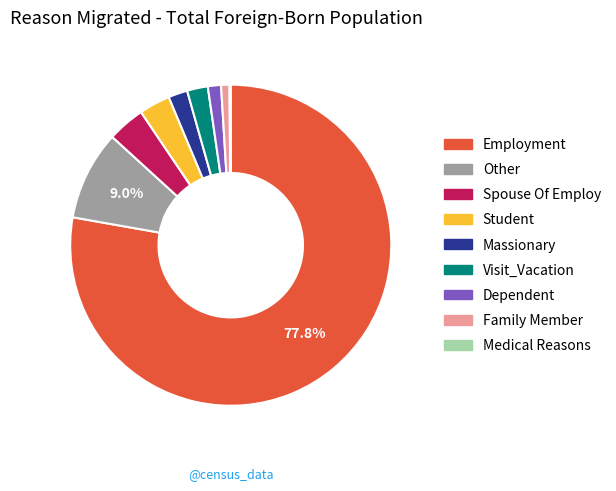

What is the largest slice in the pie chart?

Employment